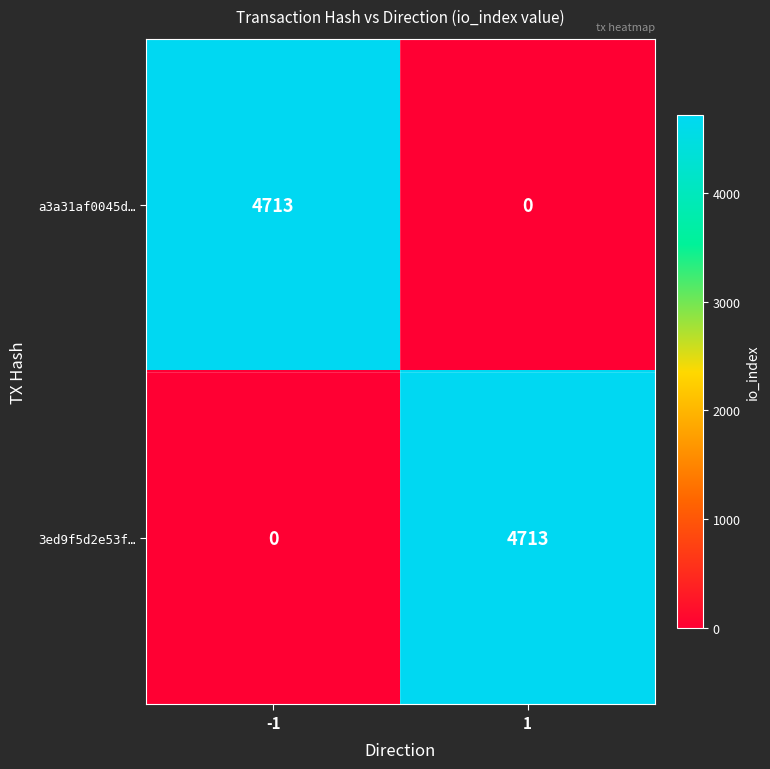

True or false: a3a31af0045d… has a value of 1606 at 1.

False